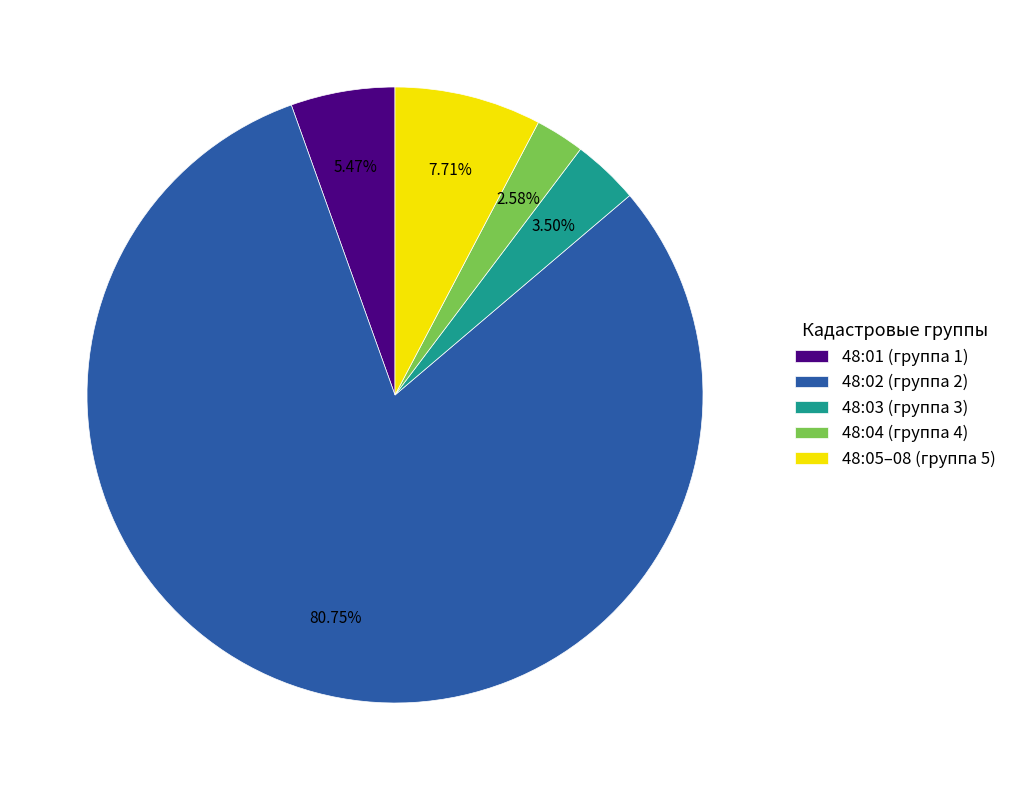

Which slice is the largest?

48:02 (группа 2)